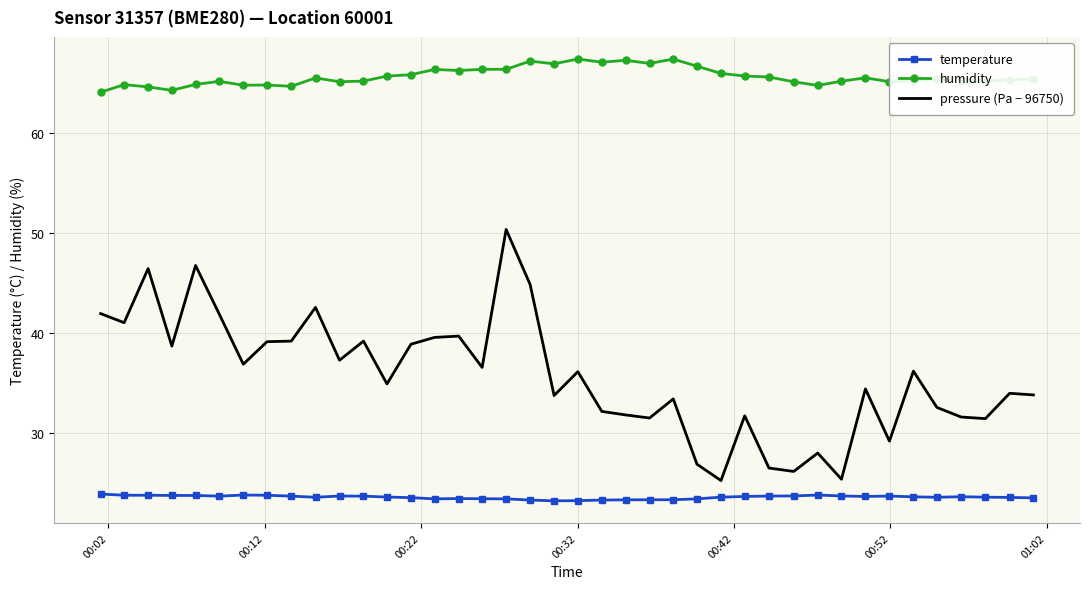

True or false: humidity and pressure (Pa − 96750) intersect in this chart.

False